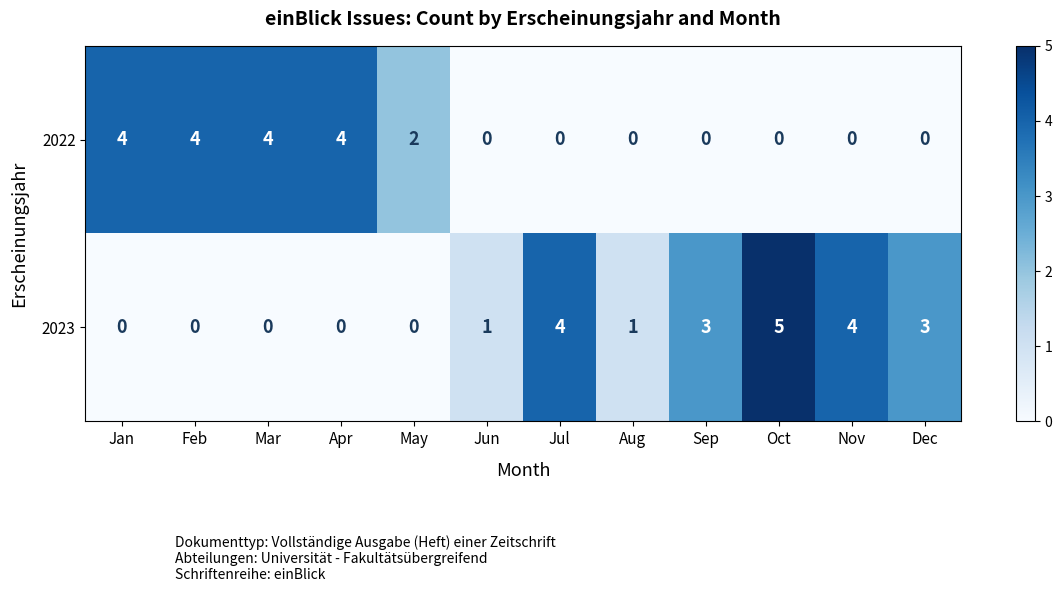

Count the 2022 values in the range 0 to 4.

12